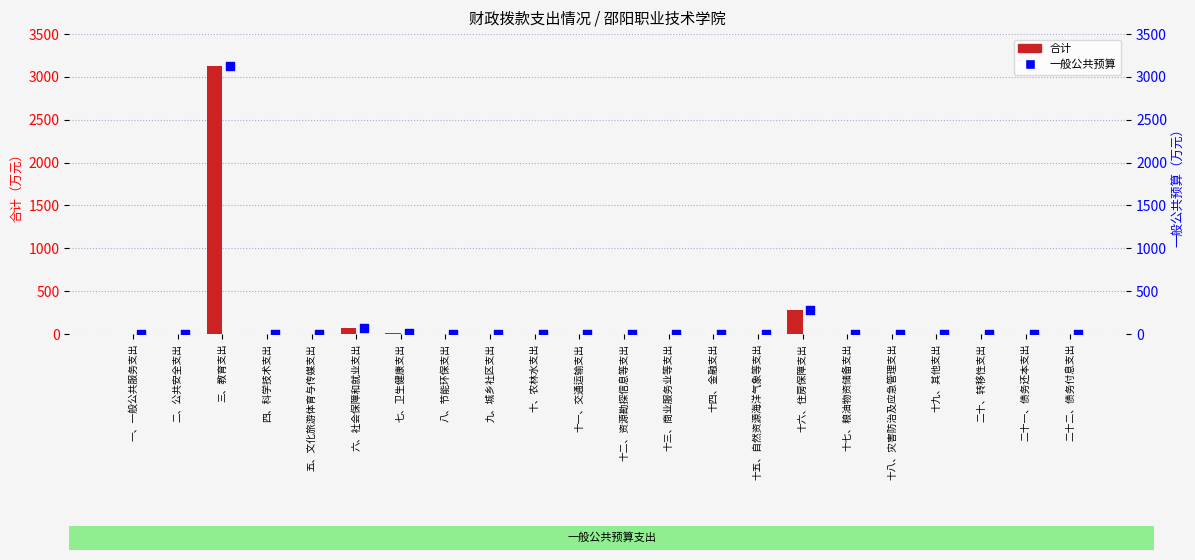

Which series contains the lowest Y value?

合计